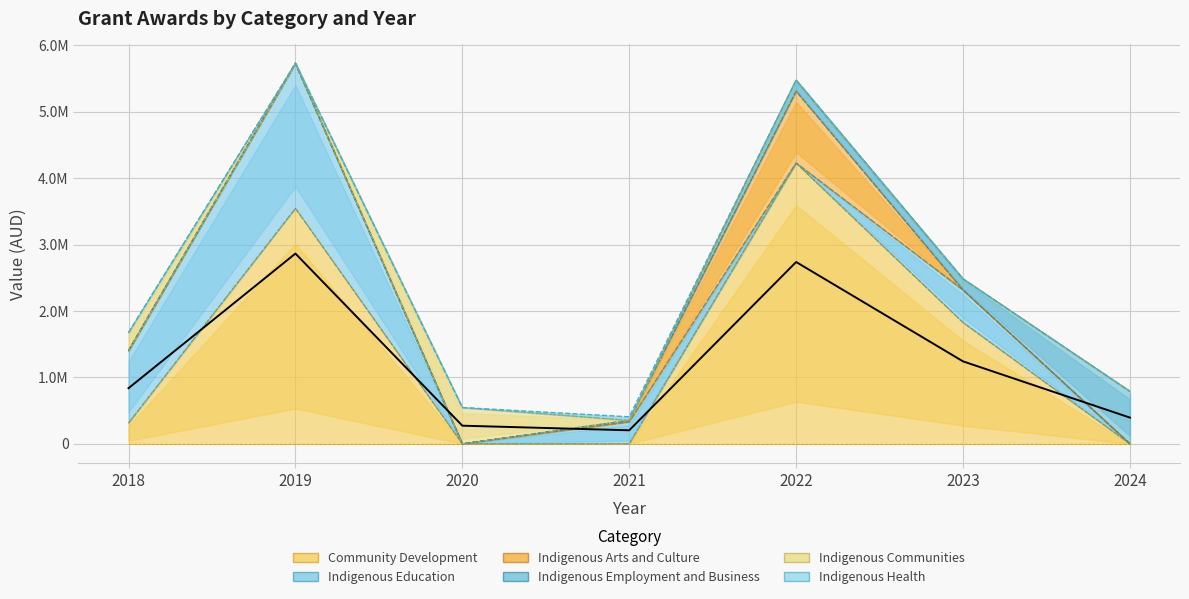

The Indigenous Health series shows 25360.7 at 2020. True or false?

False